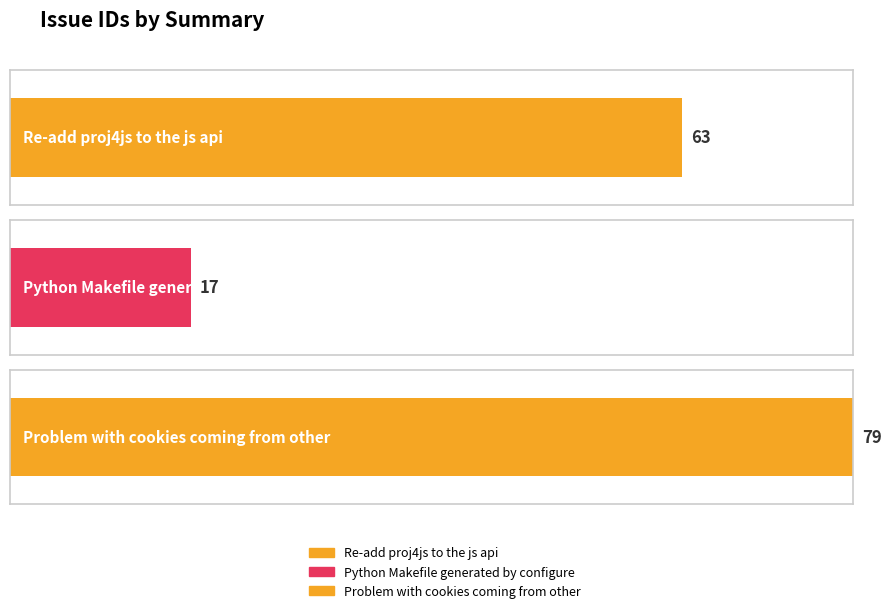

What is the sum of all values?

159